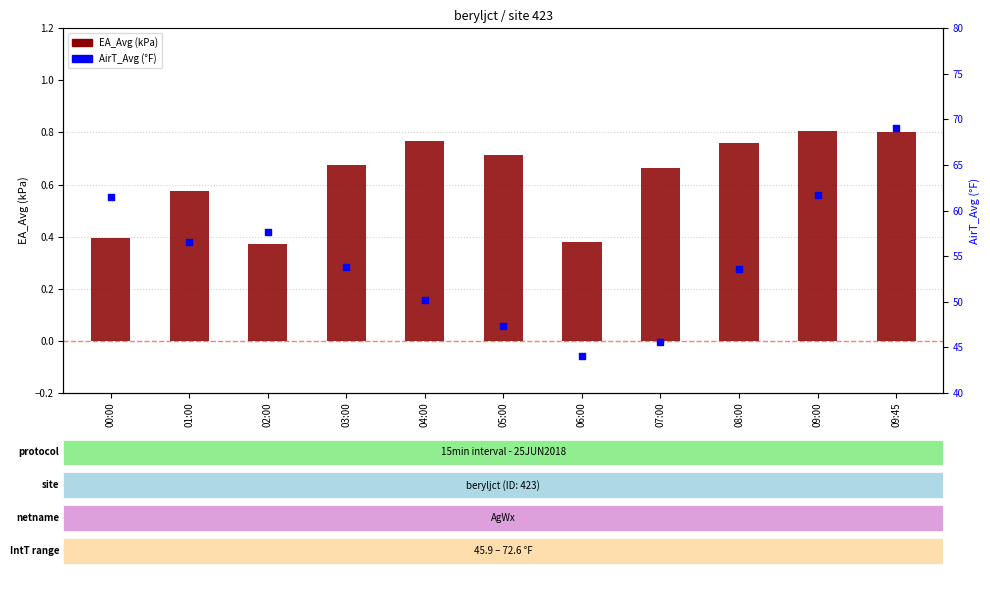

At how many categories does at least one series exceed 44?

10